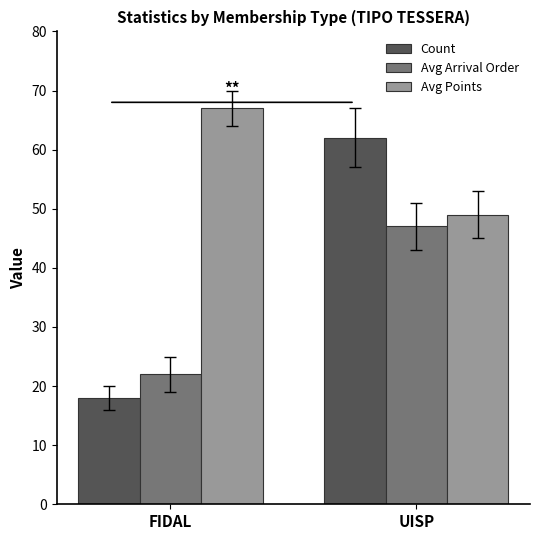

Which category has the highest value in the Count series?

UISP